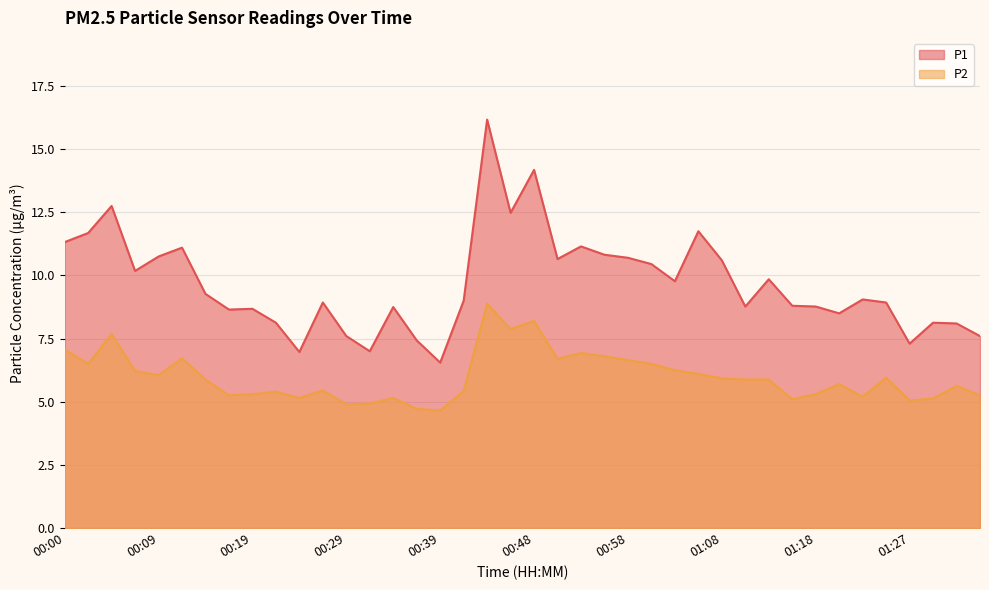

How many lines are shown in the chart?

2